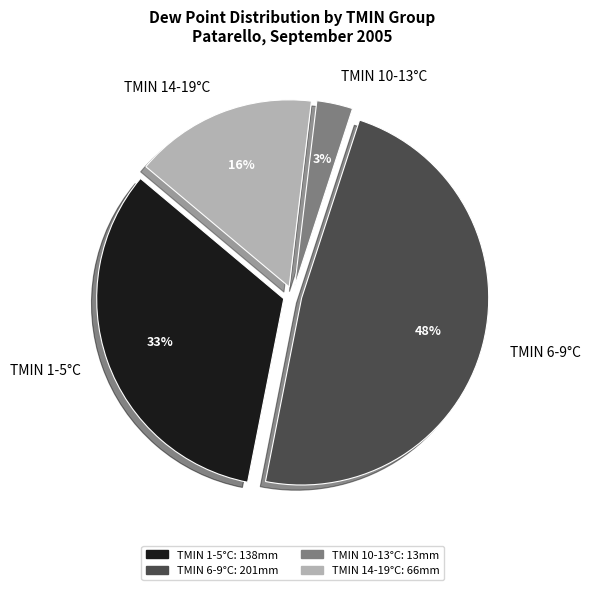

Which category has the biggest portion of the pie?

TMIN 6-9°C